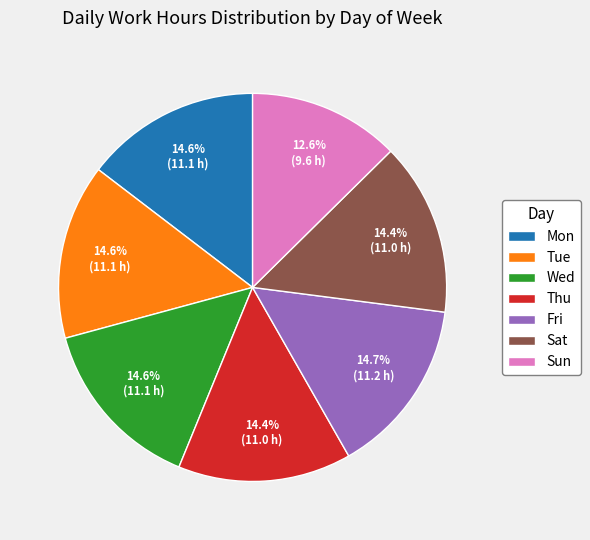

To the nearest percent, what portion does Fri represent?

15%